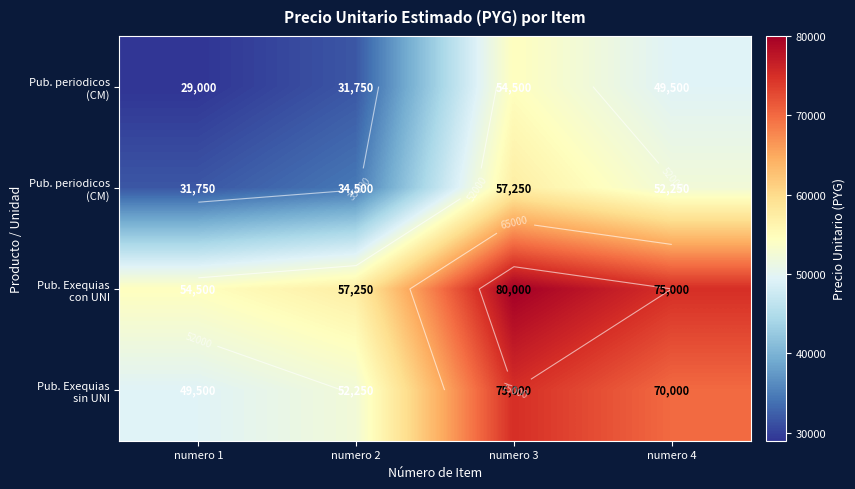

How many series are shown in this chart?

4